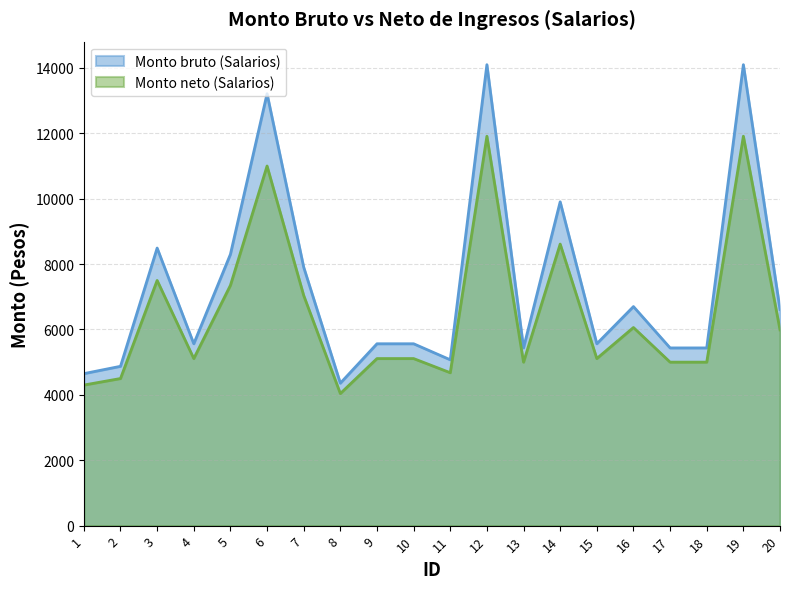

True or false: Monto neto (Salarios) has a value of 16443.3 at 6.

False